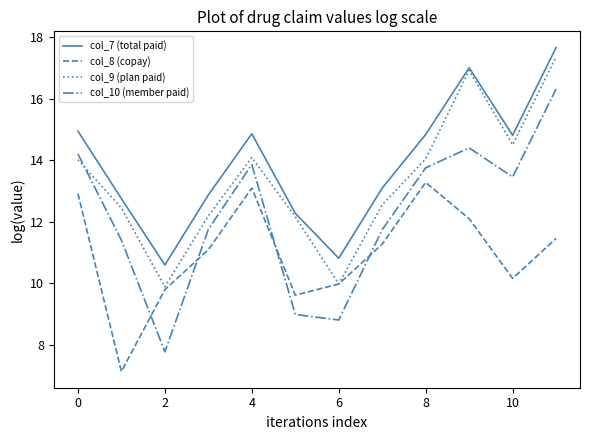

Which series has the largest total across all categories?

col_7 (total paid)